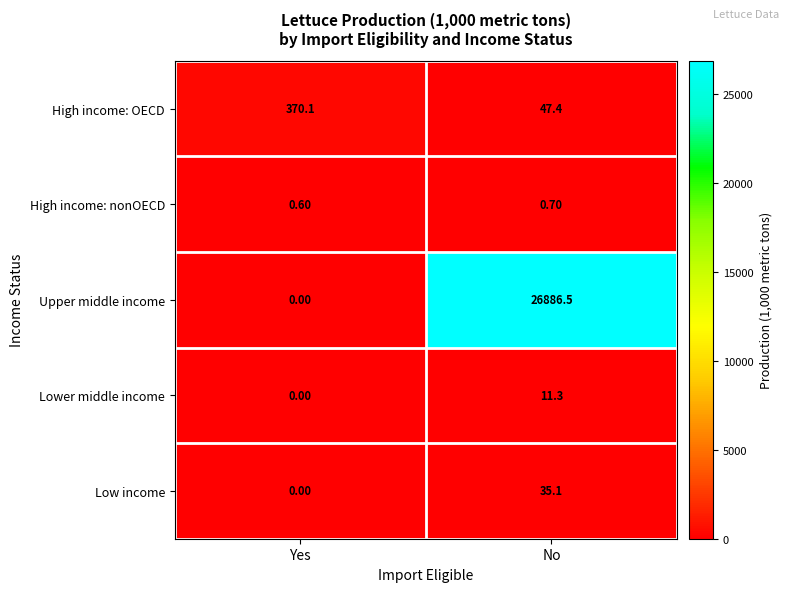

List the series in order of their peak value, highest first.

Upper middle income, High income: OECD, Low income, Lower middle income, High income: nonOECD